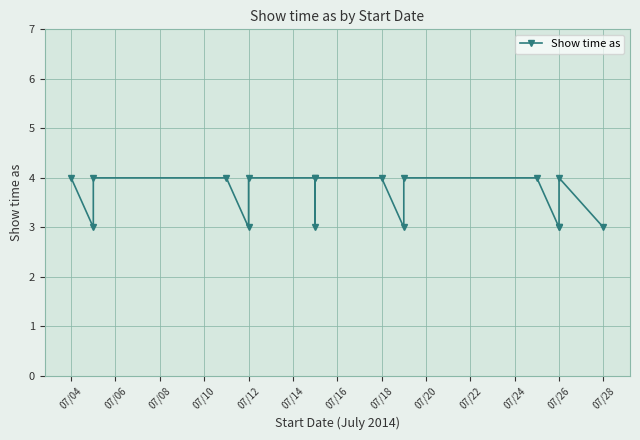

The chart shows a value of 4 at 07/10. True or false?

True